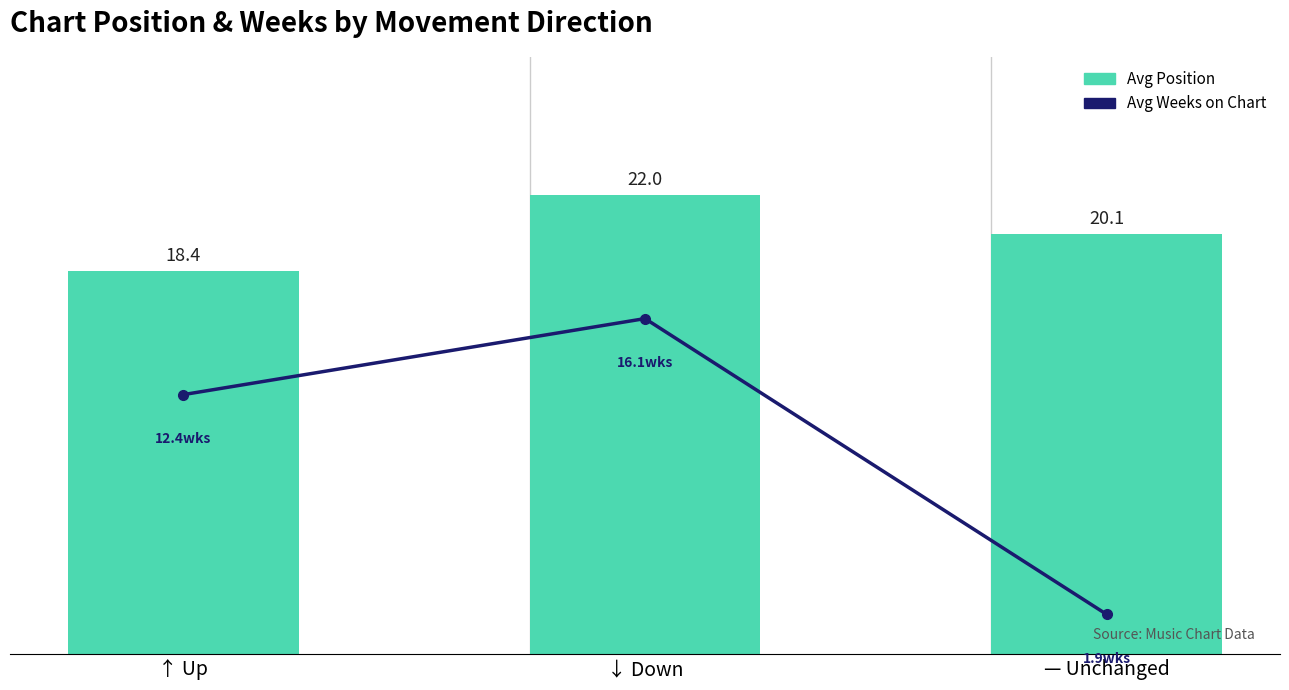

What are all the series names shown in the legend?

Avg Weeks on Chart, Avg Position